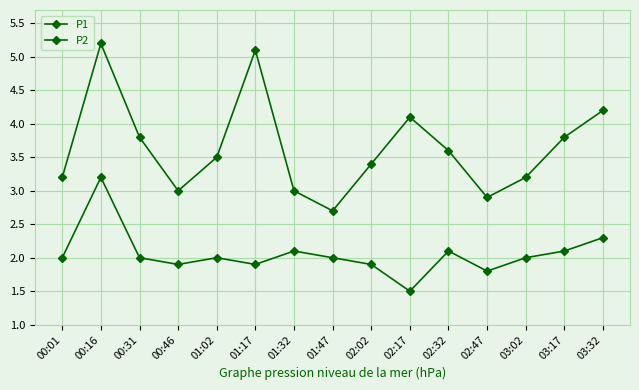

Does the chart have visible grid lines?

Yes